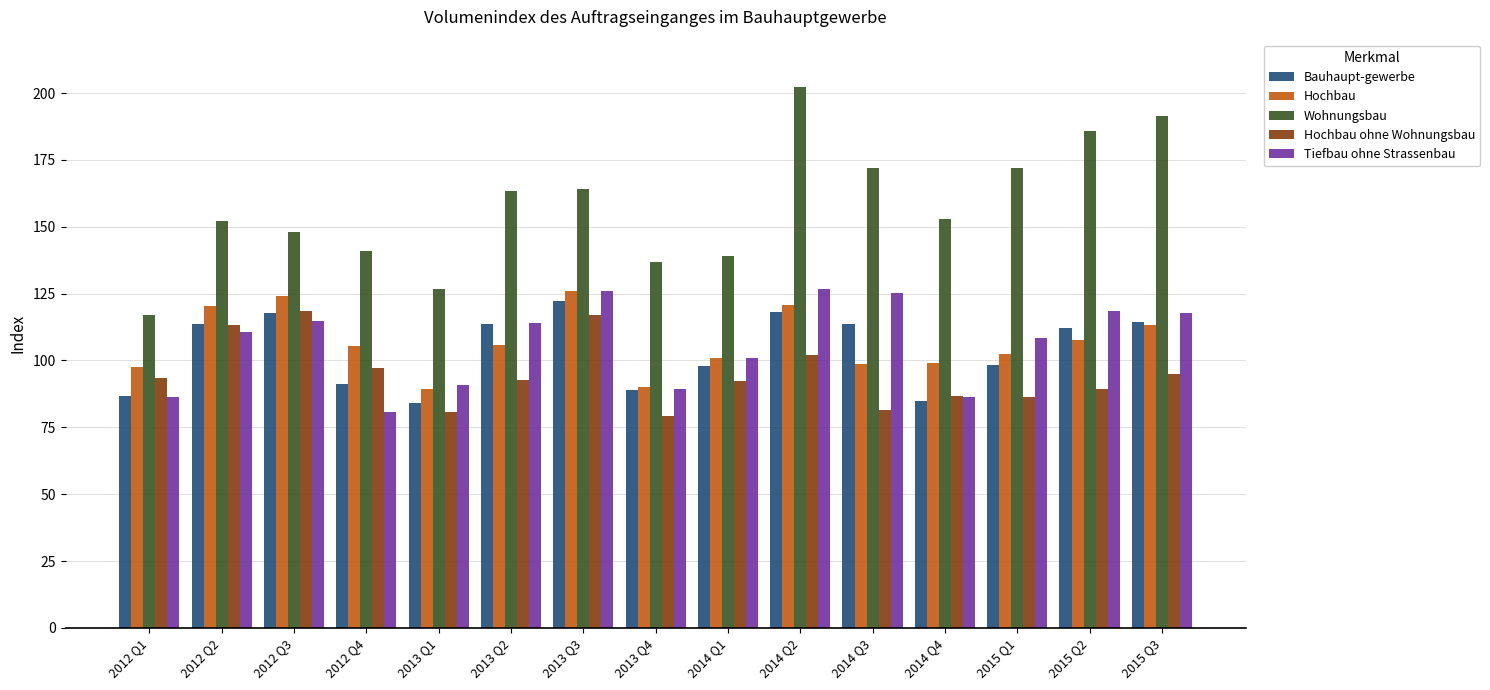

What is the spread (max minus min) of values at 2014 Q2?

100.4